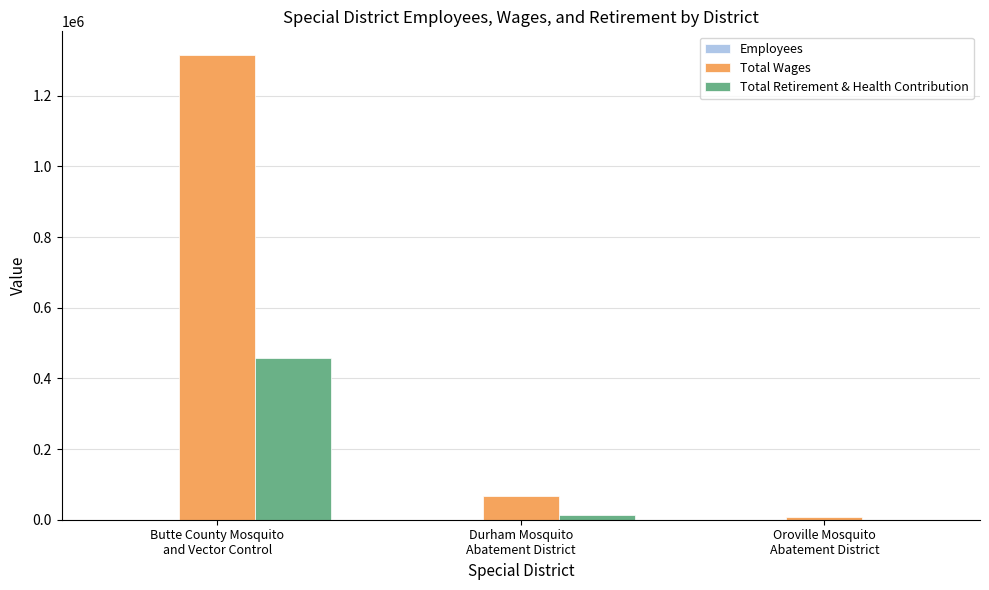

At which label is Total Retirement & Health Contribution closest to 228707?

Durham Mosquito
Abatement District